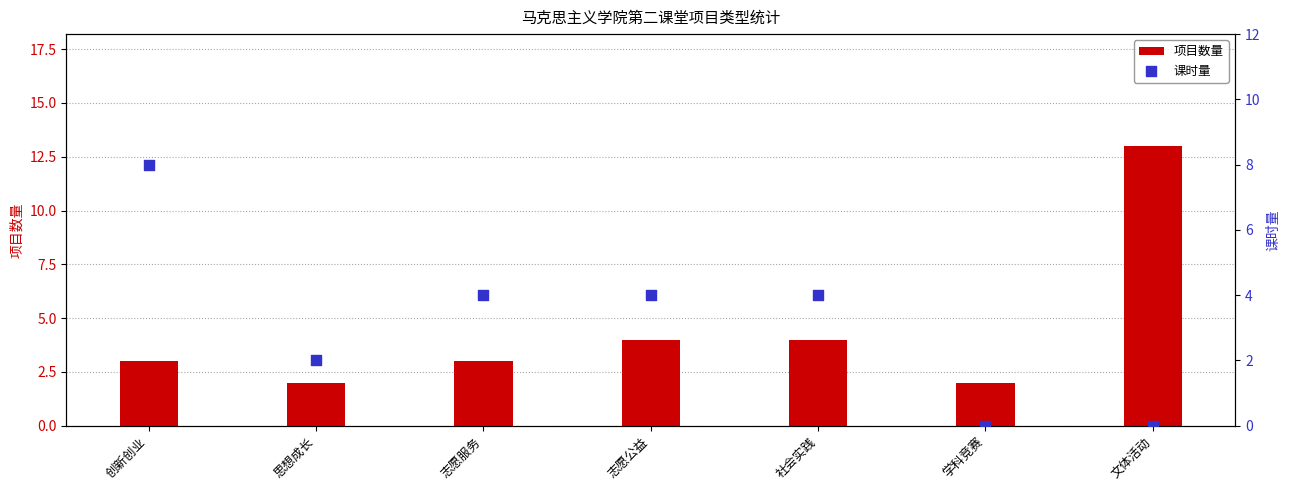

At which category is the sum across all series the highest?

文体活动